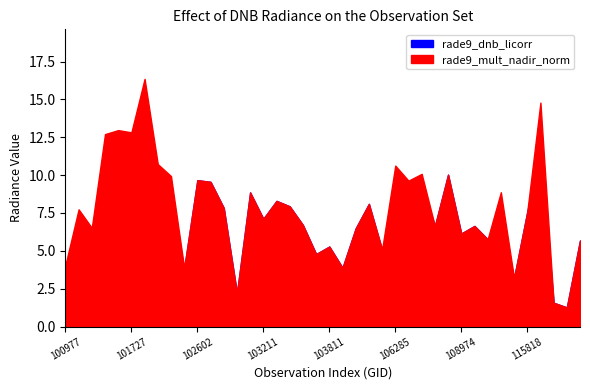

Reading left to right, list all the values displayed in this chart.

rade9_mult_nadir_norm: 4.1	7.7	6.5	12.7	13.0	12.8	16.4	10.7	9.9	3.9	9.7	9.6	7.8	2.2	8.9	7.1	8.3	7.9	6.7	4.8	5.3	3.9	6.5	8.1	5.1	10.6	9.6	10.1	6.6	10.0	6.1	6.6	5.8	8.9	3.2	7.6	14.8	1.6	1.3	5.7
rade9_dnb_licorr: 3.9	7.2	6.5	10.1	8.3	9.8	13.8	8.9	8.7	3.8	9.7	9.6	7.8	2.2	8.9	7.1	8.3	7.9	6.7	4.8	5.3	3.9	6.5	8.1	5.0	7.7	7.6	9.4	6.6	10.0	6.1	6.6	5.8	7.1	3.2	7.6	11.9	1.6	1.3	5.7